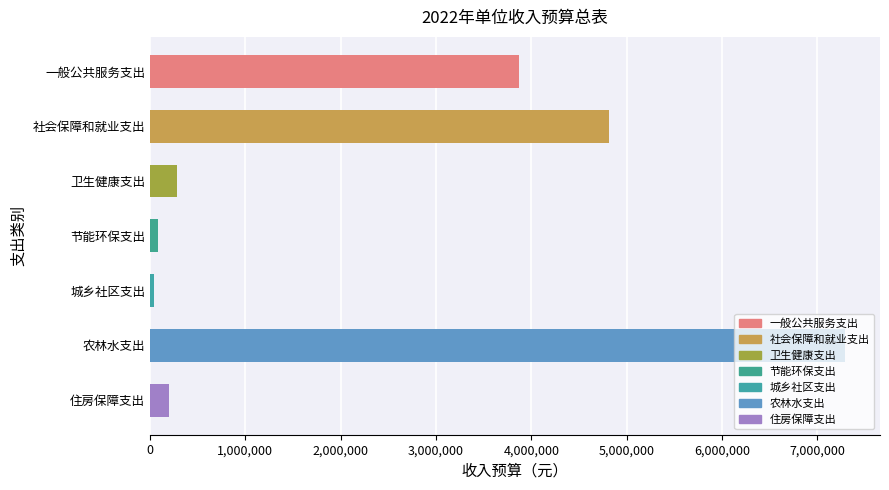

What is the maximum value shown in the chart?

7292200